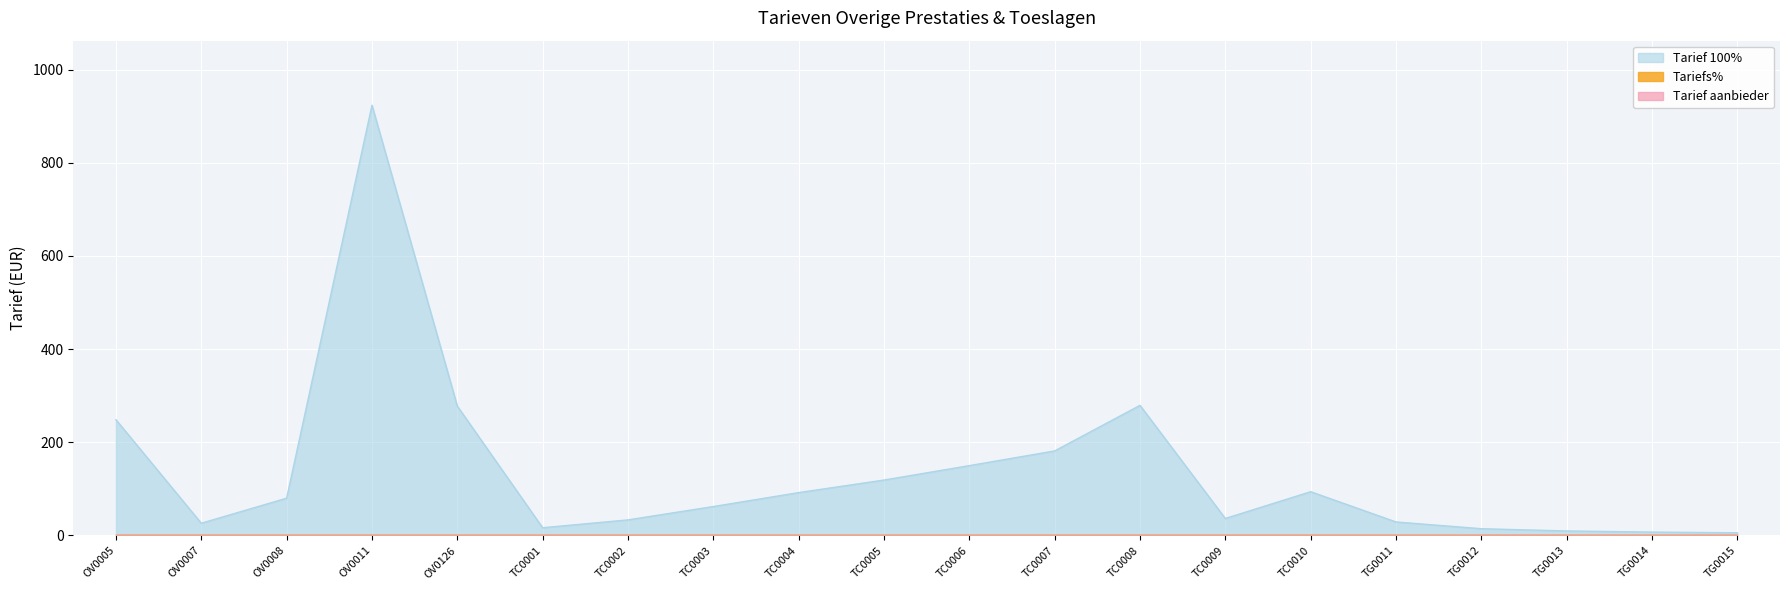

The value of Tarief 100% at TC0002 is 57.9. True or false?

False